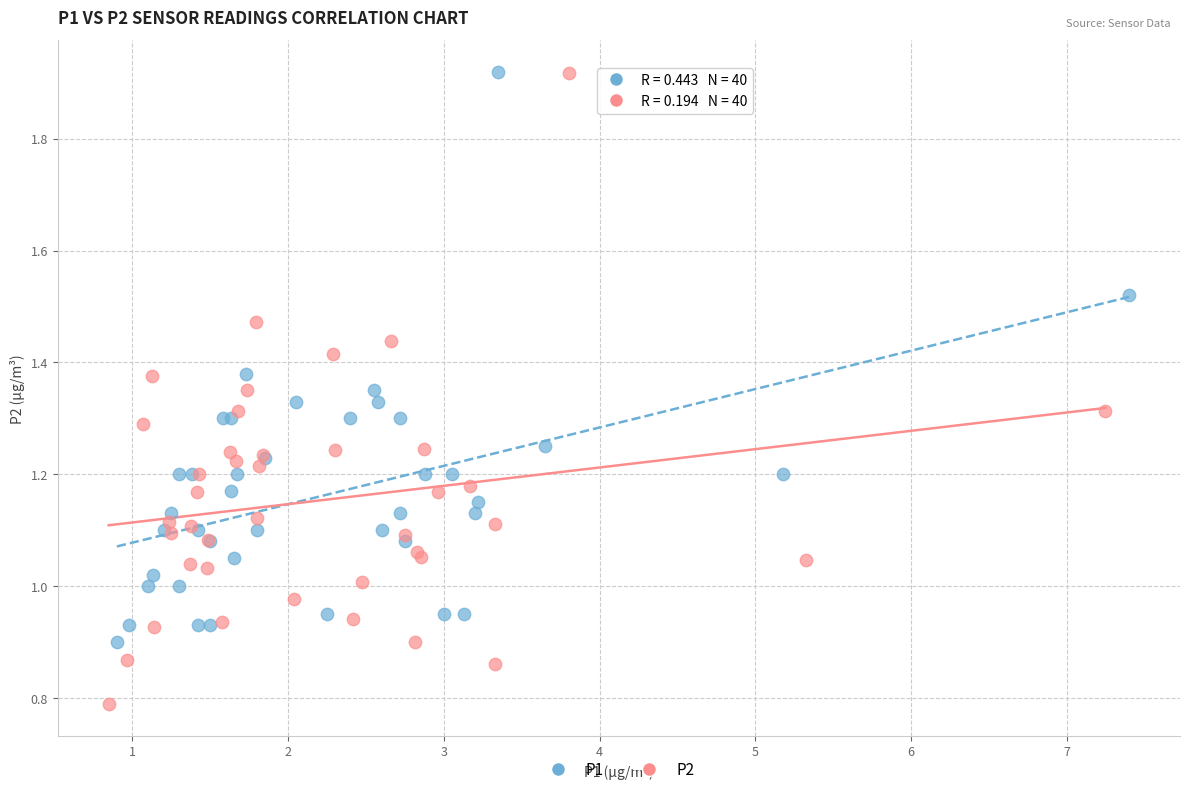

Which series contains the lowest Y value?

P2